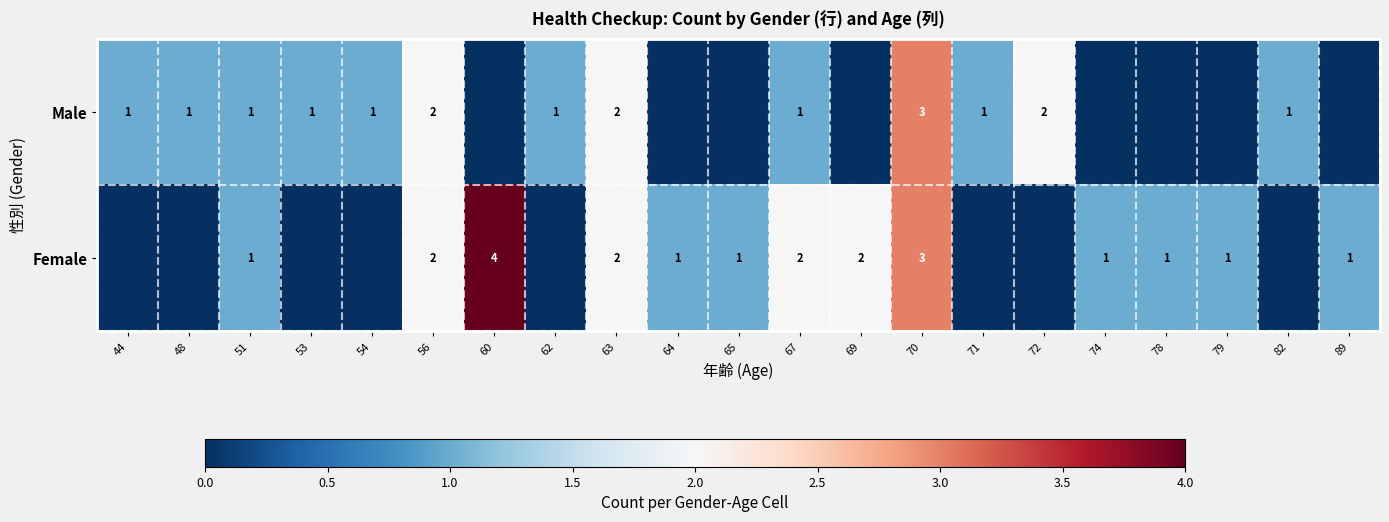

The Male series shows 3 at 70. True or false?

True